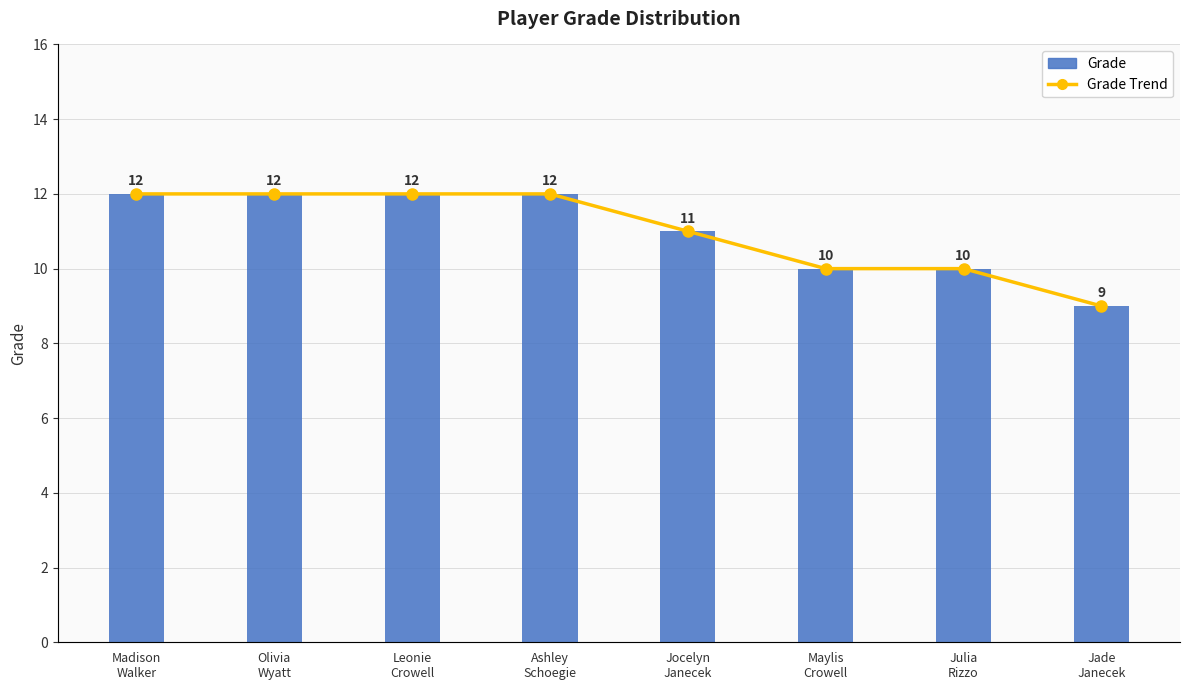

Reading right to left, extract all data points from this chart.

Grade: Jade
Janecek=9	Julia
Rizzo=10	Maylis
Crowell=10	Jocelyn
Janecek=11	Ashley
Schoegie=12	Leonie
Crowell=12	Olivia
Wyatt=12	Madison
Walker=12
Grade Trend (%): Jade
Janecek=9	Julia
Rizzo=10	Maylis
Crowell=10	Jocelyn
Janecek=11	Ashley
Schoegie=12	Leonie
Crowell=12	Olivia
Wyatt=12	Madison
Walker=12